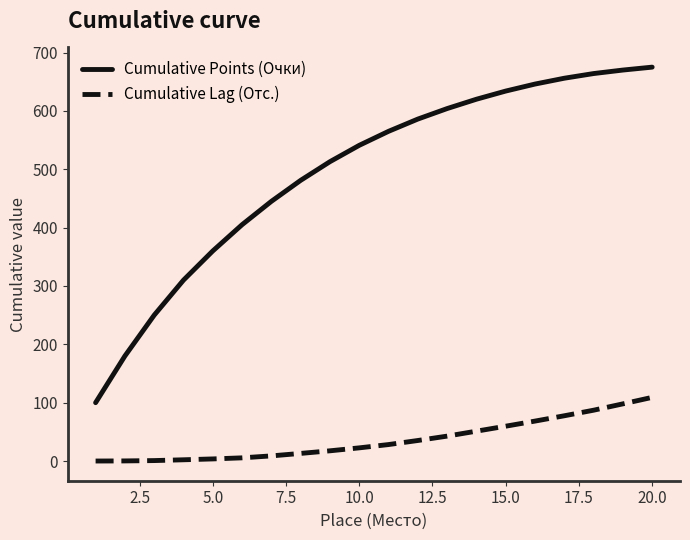

What is the difference between the maximum and minimum values in the Cumulative Lag (Отс.) series?

109.1